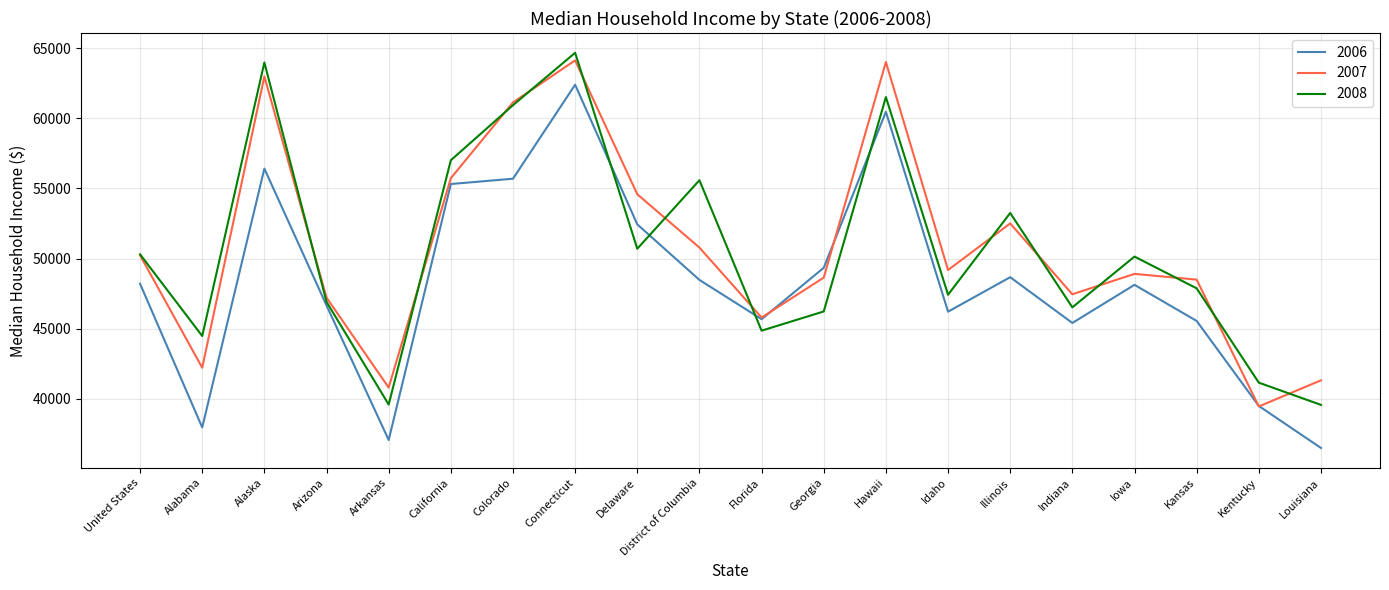

What is the difference between the maximum and second lowest values in the 2008 series?

25096